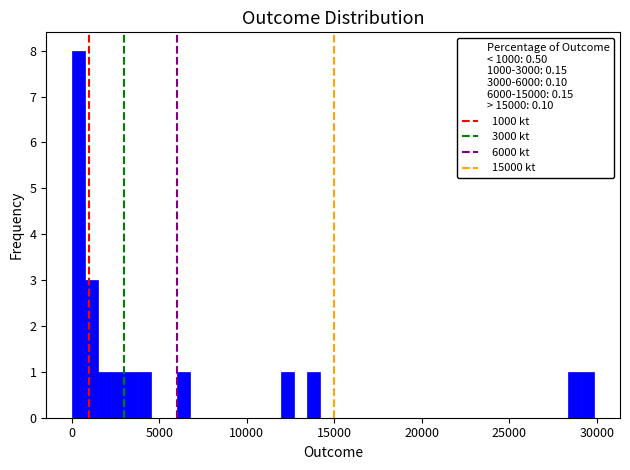

Read against the x-axis, roughly where is the centre of the tallest bar?

500